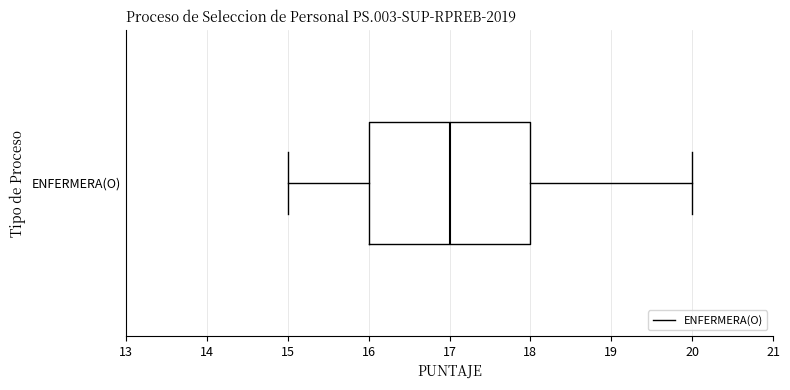

Transcribe this box plot: give where the median line is, the range the box spans, and where the two whiskers end, as read against the x-axis. The values are not printed on the chart, so give them approximately, as read against the axis.

median 17, box 16 to 18, whiskers 15 to 20